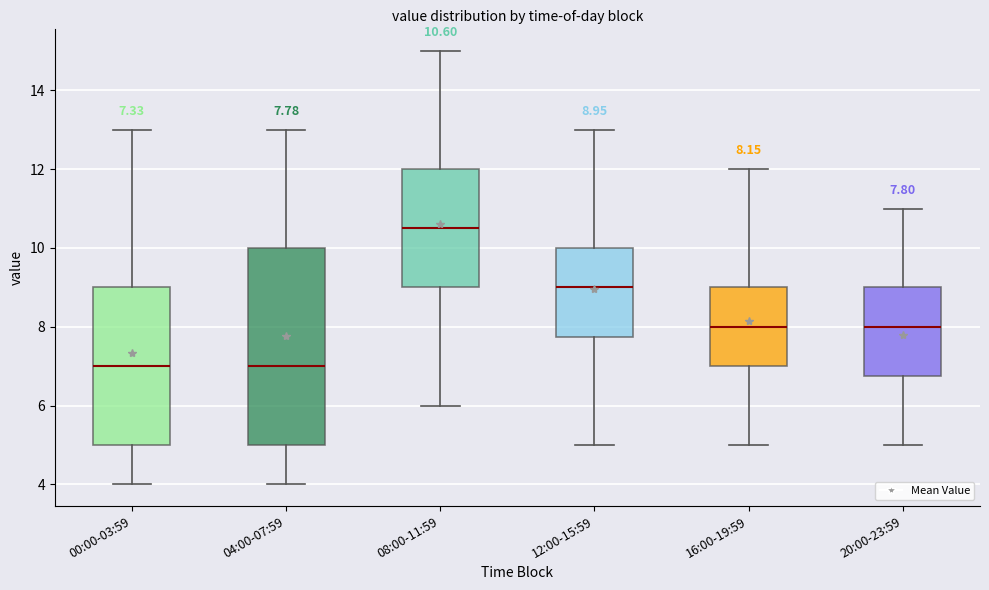

Which box is the tallest, from its lower edge to its upper edge?

04:00-07:59